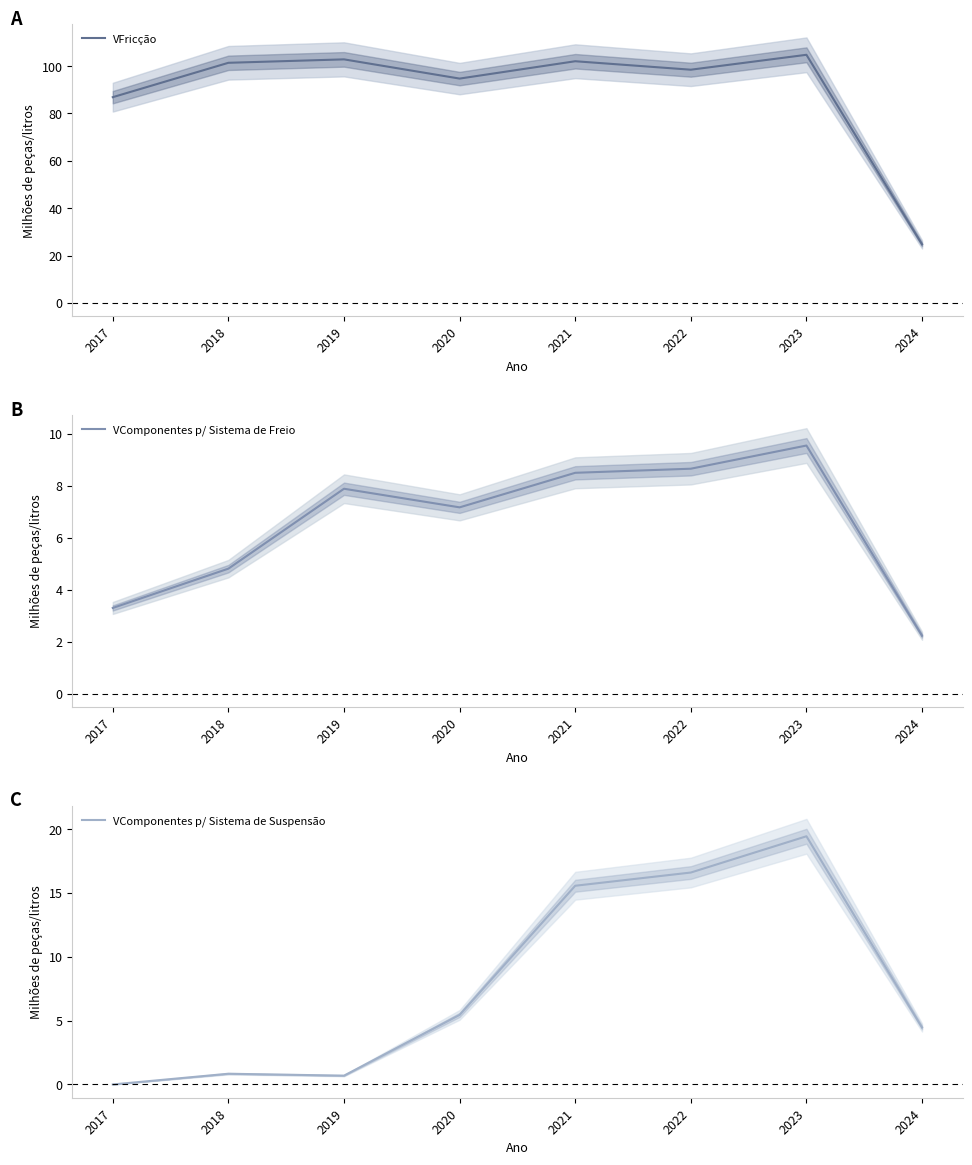

Reading left to right, what are all the values shown in this chart?

VFricção: 2017=86.9	2018=101.4	2019=102.8	2020=94.7	2021=102.1	2022=98.5	2023=104.8	2024=24.7
VComponentes p/ Sistema de Freio: 2017=3.3	2018=4.8	2019=7.9	2020=7.2	2021=8.5	2022=8.7	2023=9.5	2024=2.2
VComponentes p/ Sistema de Suspensão: 2017=0.0	2018=0.8	2019=0.7	2020=5.4	2021=15.6	2022=16.6	2023=19.4	2024=4.5